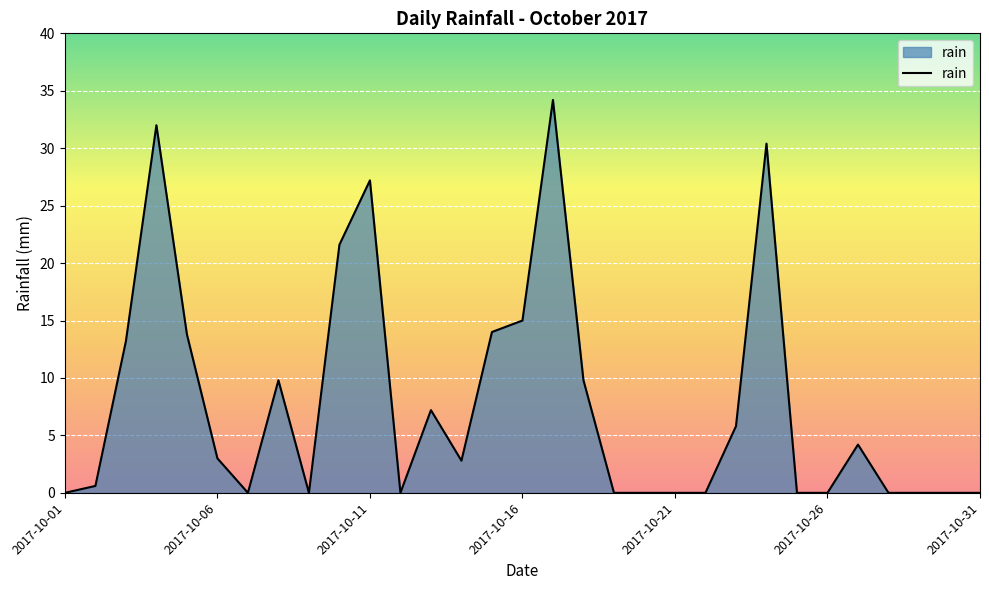

What is the difference between the maximum and minimum values?

34.2